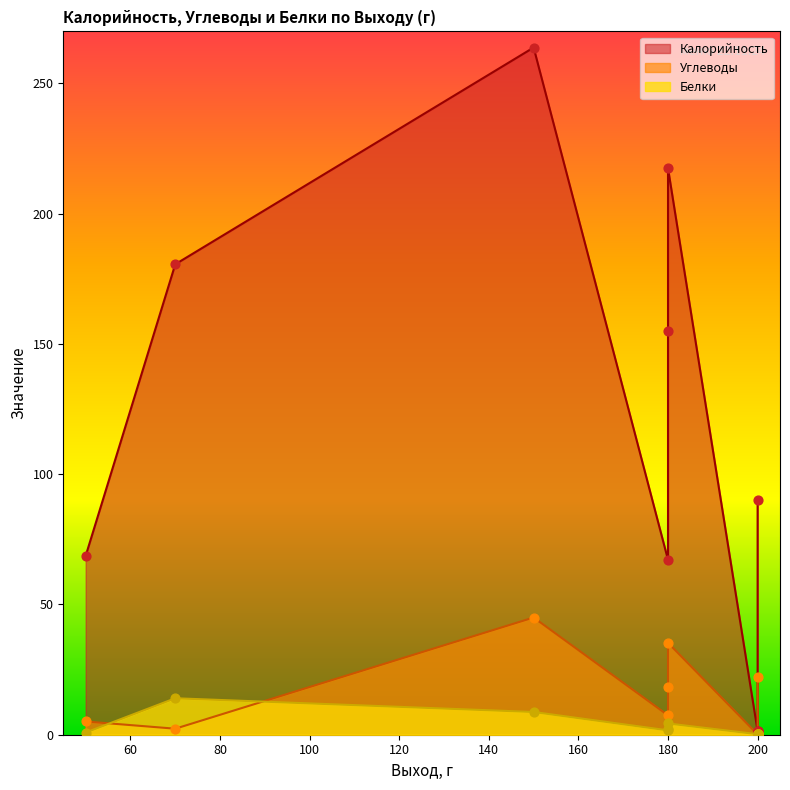

Which series has the widest spread of Y values?

Калорийность